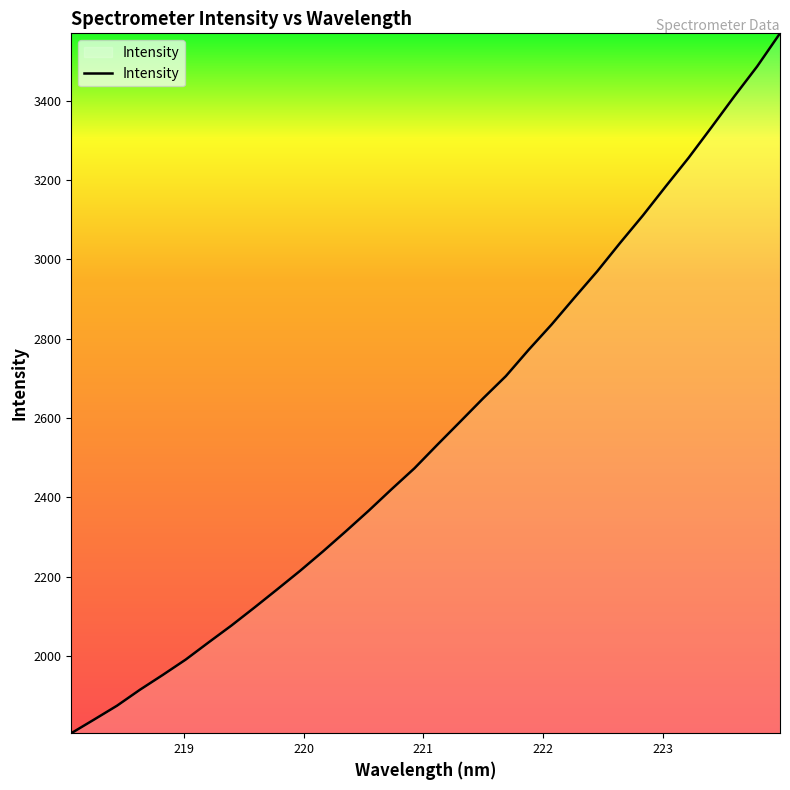

What is the smallest value displayed?

1806.0